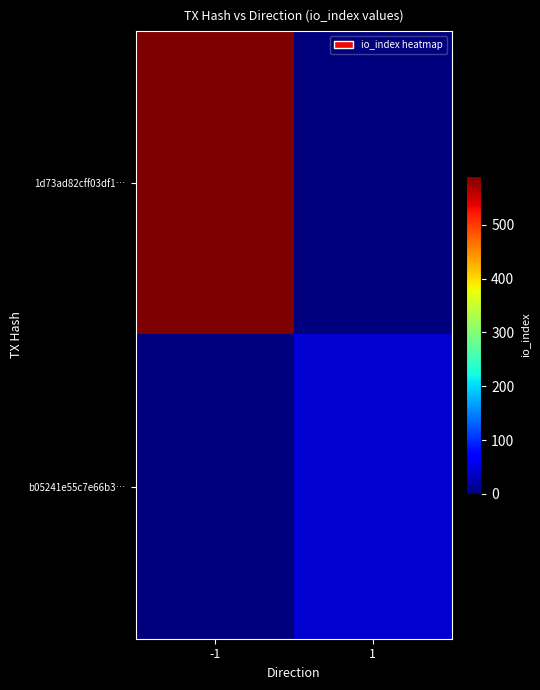

Which series has the largest range (max minus min)?

1d73ad82cff03df1…